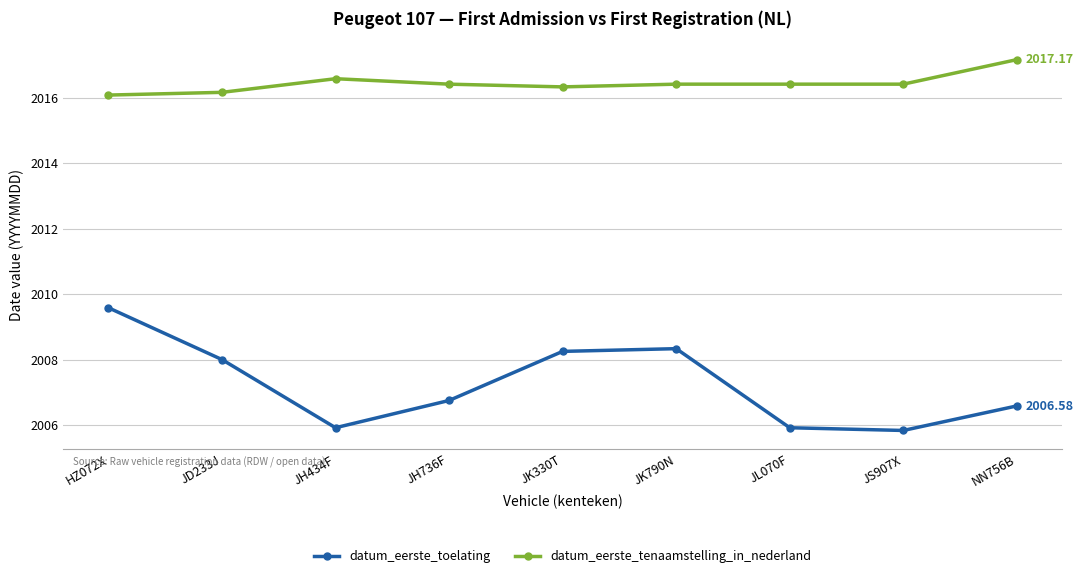

List the series in order of their overall mean, highest first.

datum_eerste_tenaamstelling_in_nederland, datum_eerste_toelating